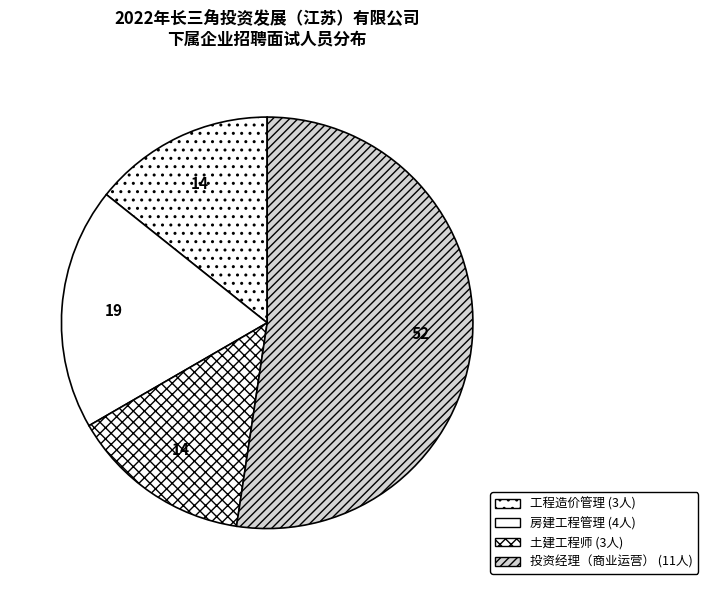

How many slices are in this pie chart?

4